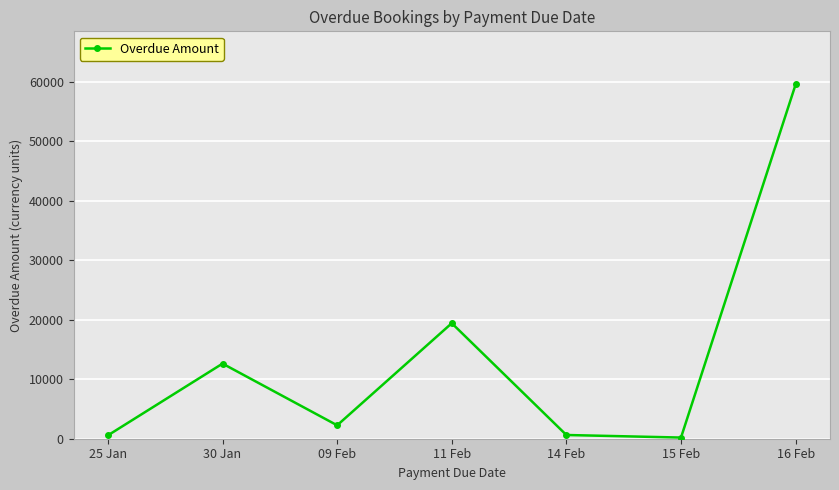

How many interior local valleys (lower than both neighbors) does the data have?

2